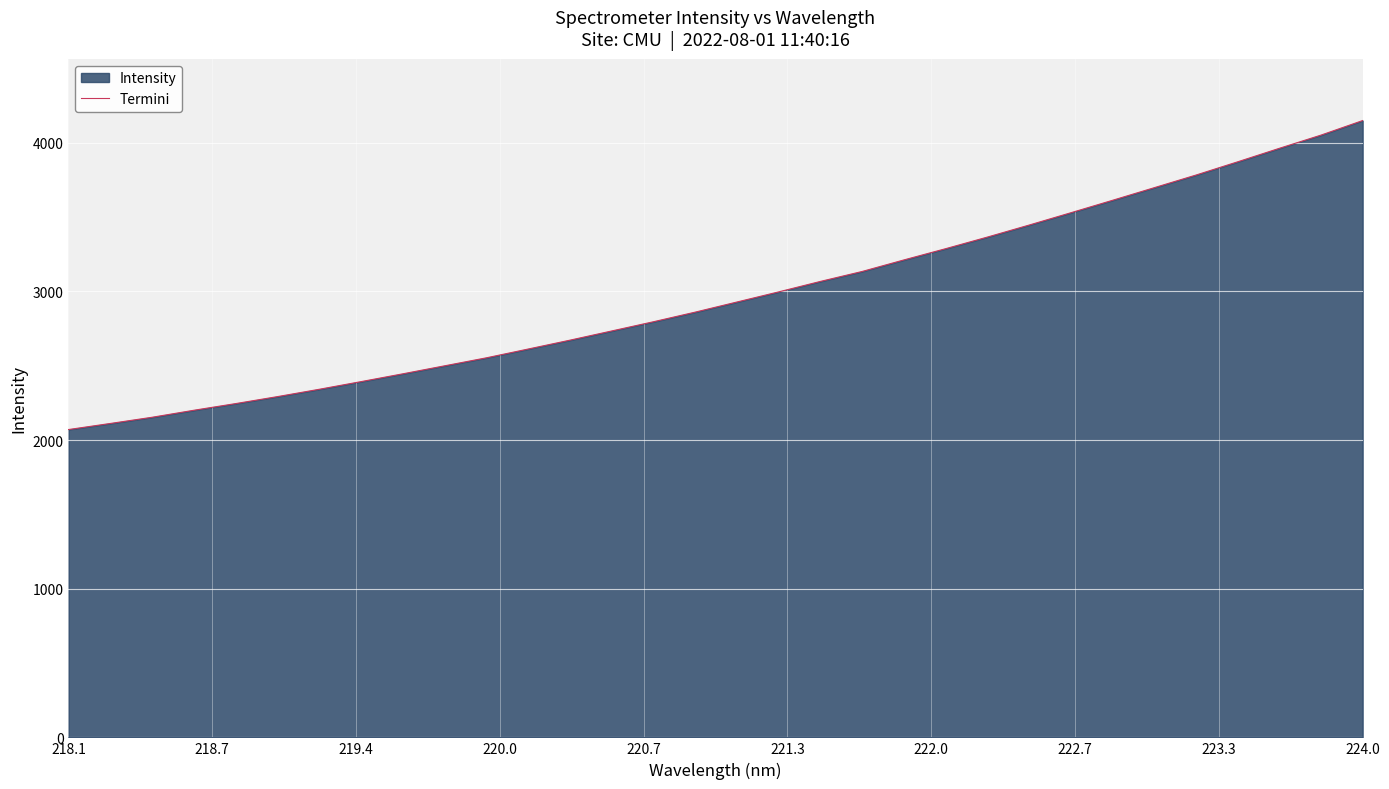

What is the greatest value displayed?

4149.8